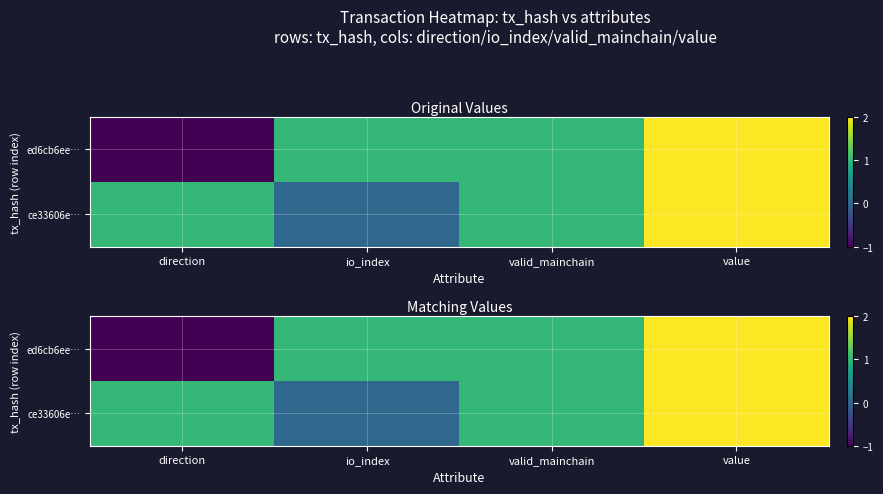

What is the difference between the highest and lowest values at io_index?

1